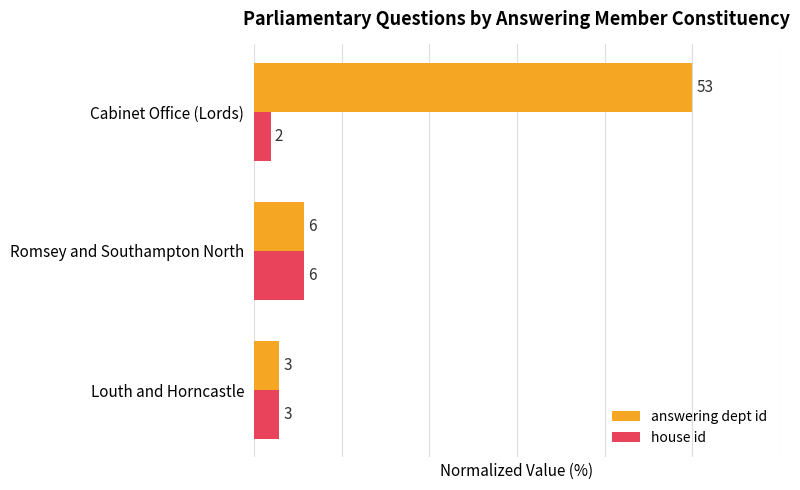

What are all the series names shown in the legend?

answering dept id, house id